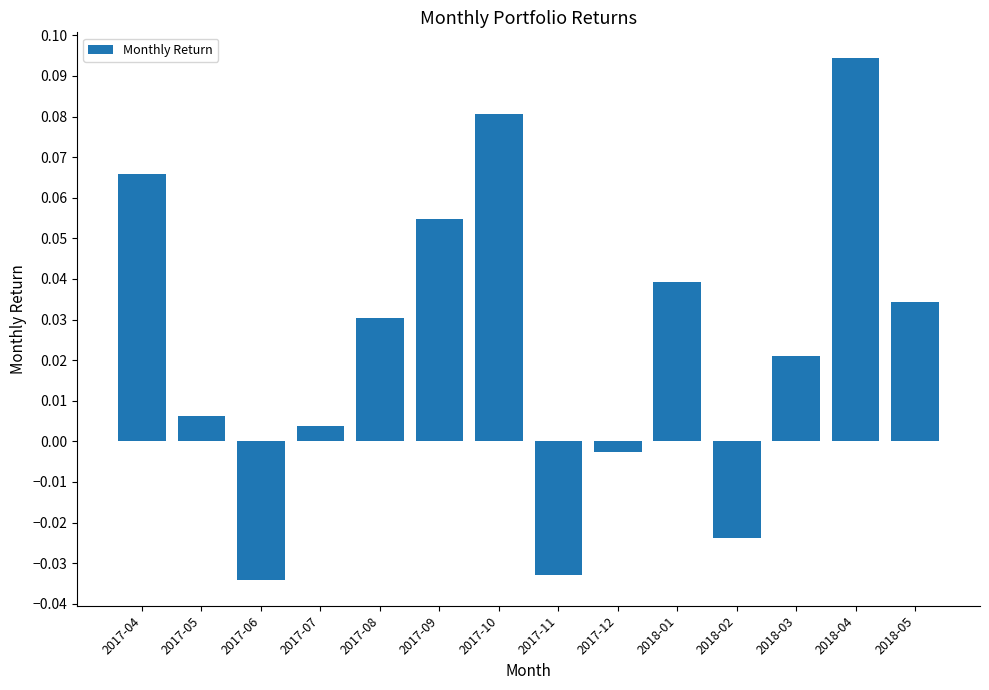

Between 2017-07 and 2018-02, which is larger?

2017-07